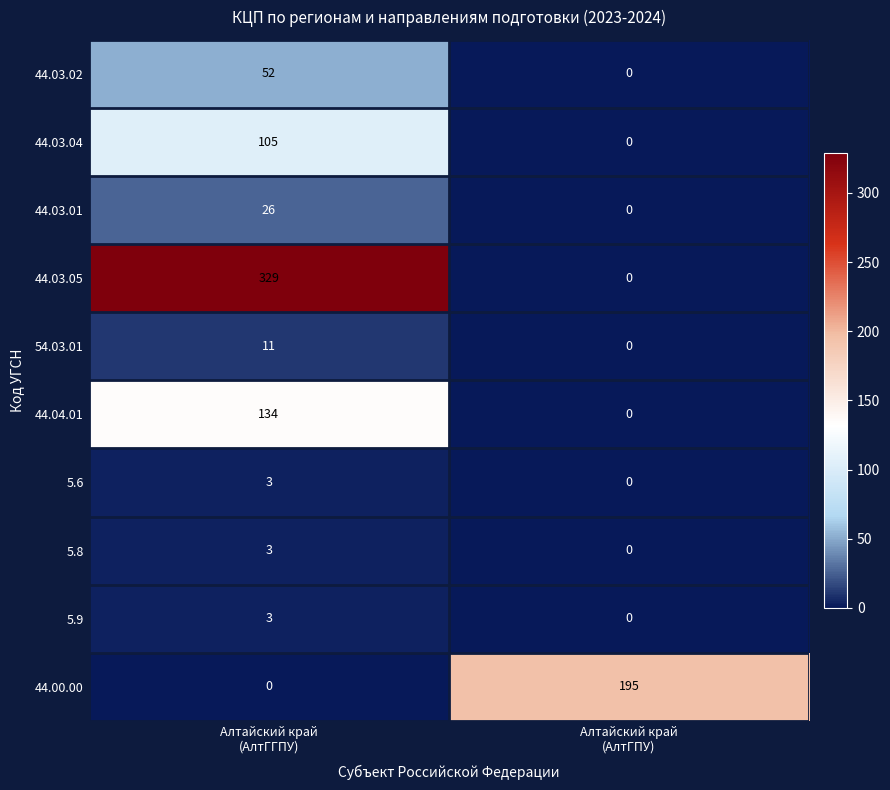

Which series has the largest range (max minus min)?

44.03.05